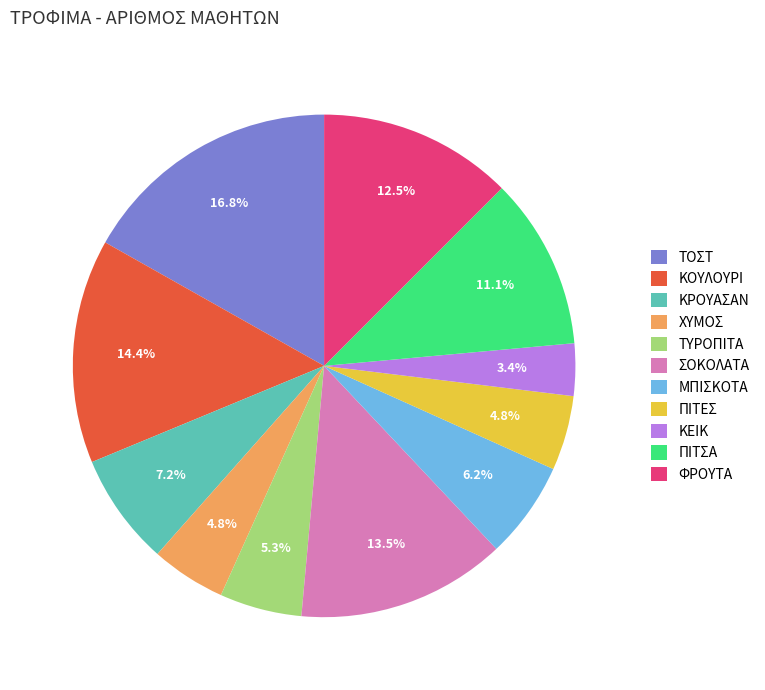

How much of the chart is everything except ΠΙΤΕΣ?

95.2%